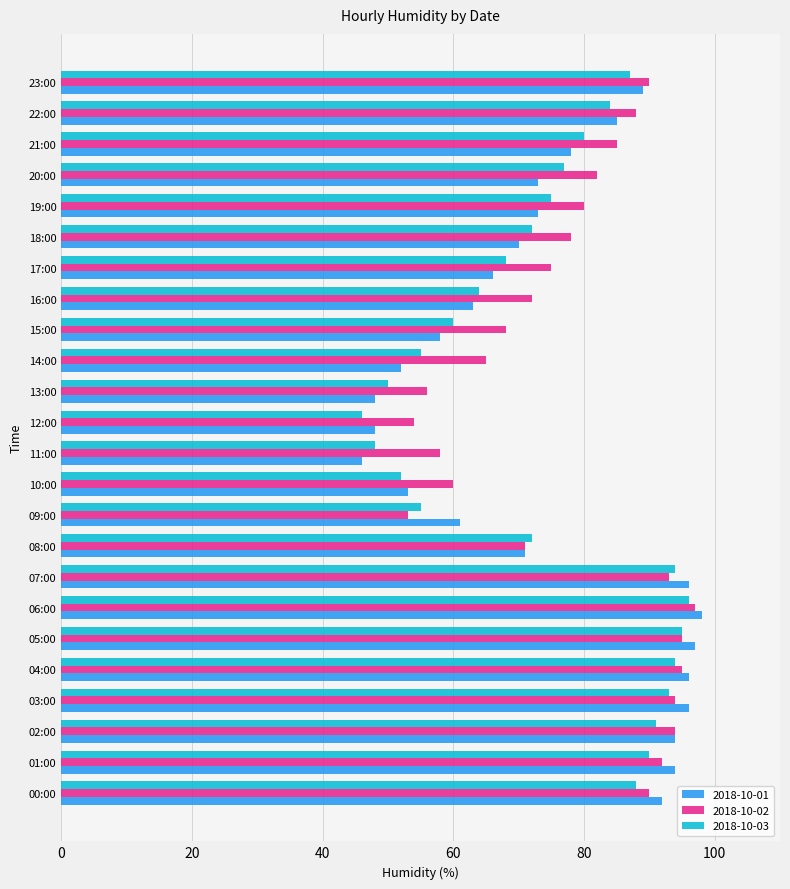

What is the spread (max minus min) of values at 17:00?

9